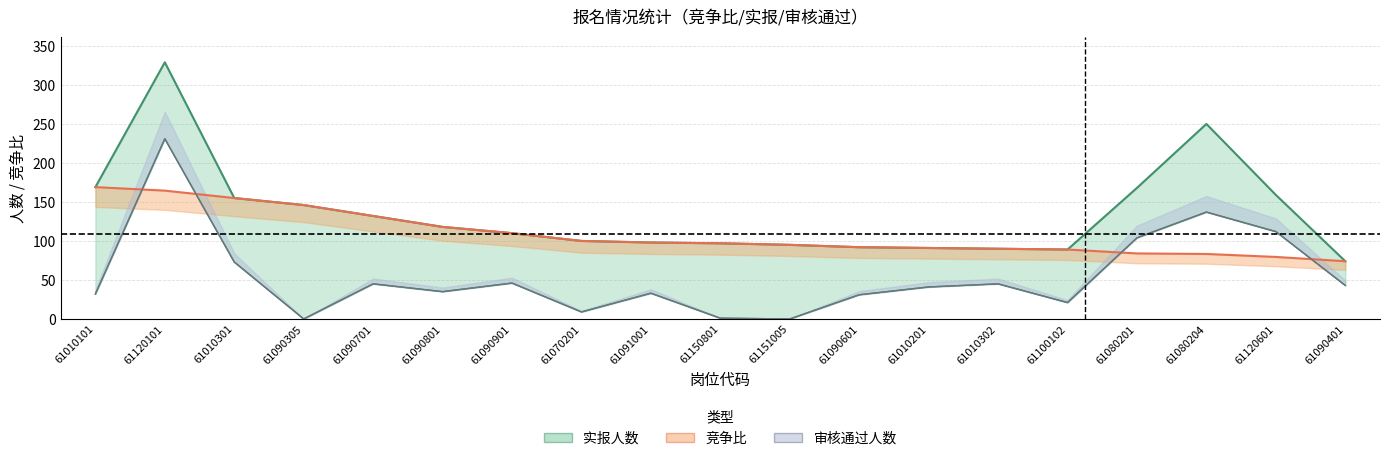

At which label is 竞争比 closest to 121?

61090801